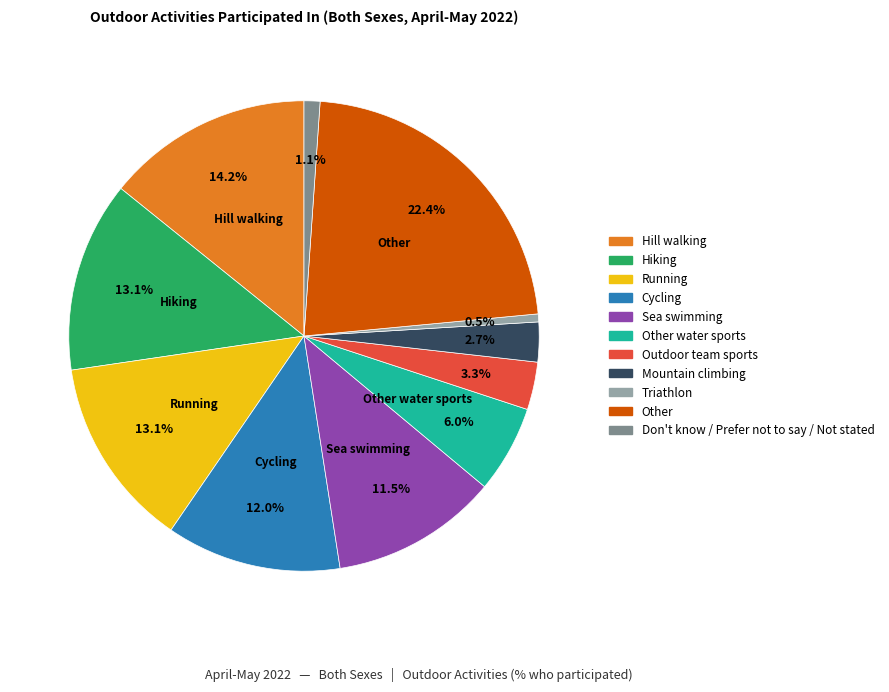

Is there a majority slice in this chart?

No